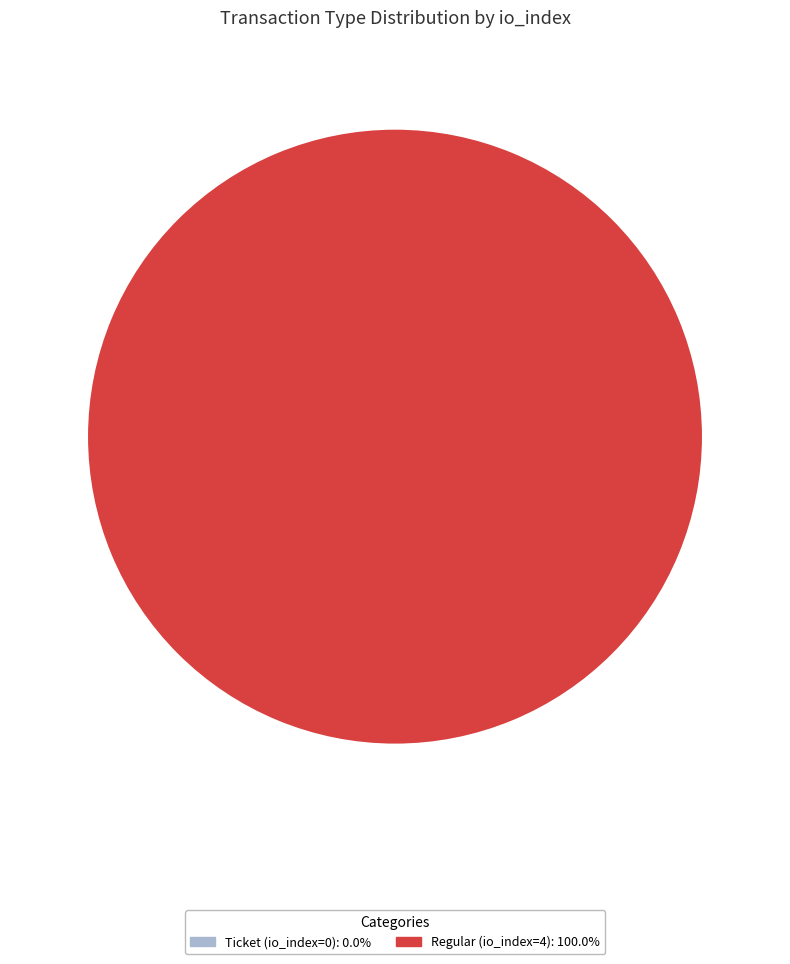

Is there any slice that represents more than half of the pie?

Yes